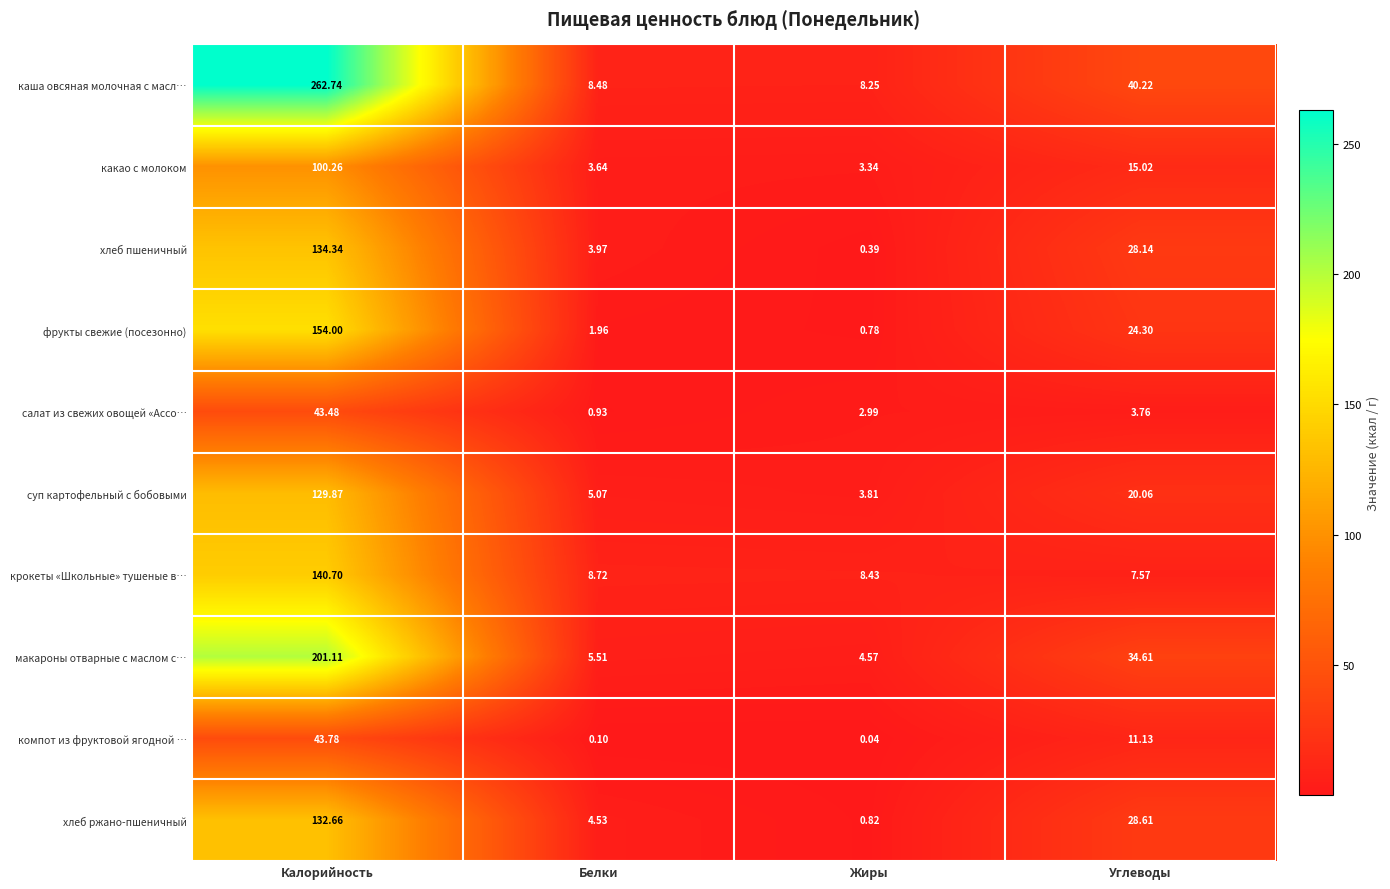

At Калорийность, list the series in order from largest to smallest.

каша овсяная молочная с масл…, макароны отварные с маслом с…, фрукты свежие (посезонно), крокеты «Школьные» тушеные в…, хлеб пшеничный, хлеб ржано-пшеничный, суп картофельный с бобовыми, какао с молоком, компот из фруктовой ягодной …, салат из свежих овощей «Ассо…